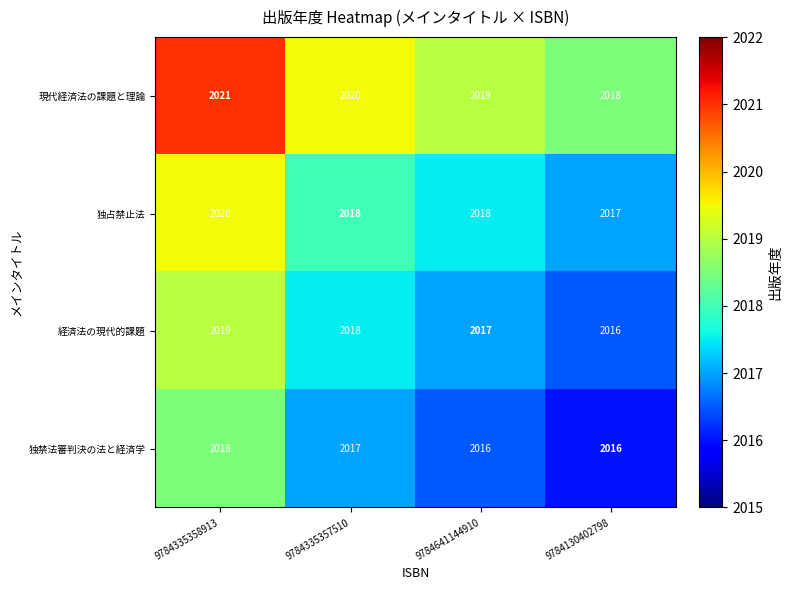

What is the sum of all 独禁法審判決の法と経済学 values?

8067